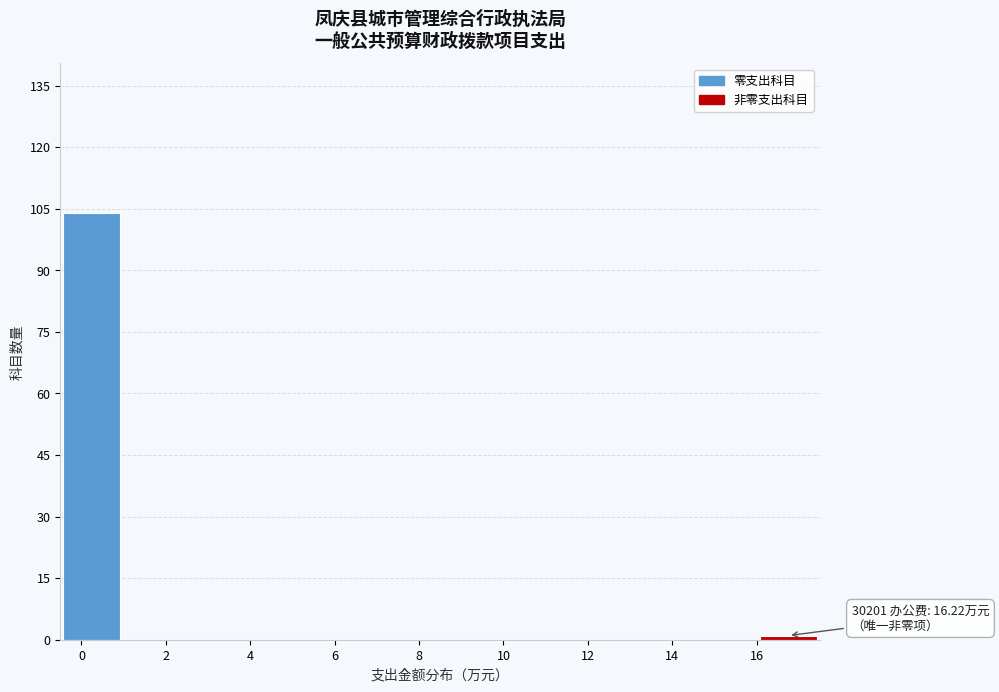

Which range on the x-axis has the tallest bar?

-0.5 to 1.0